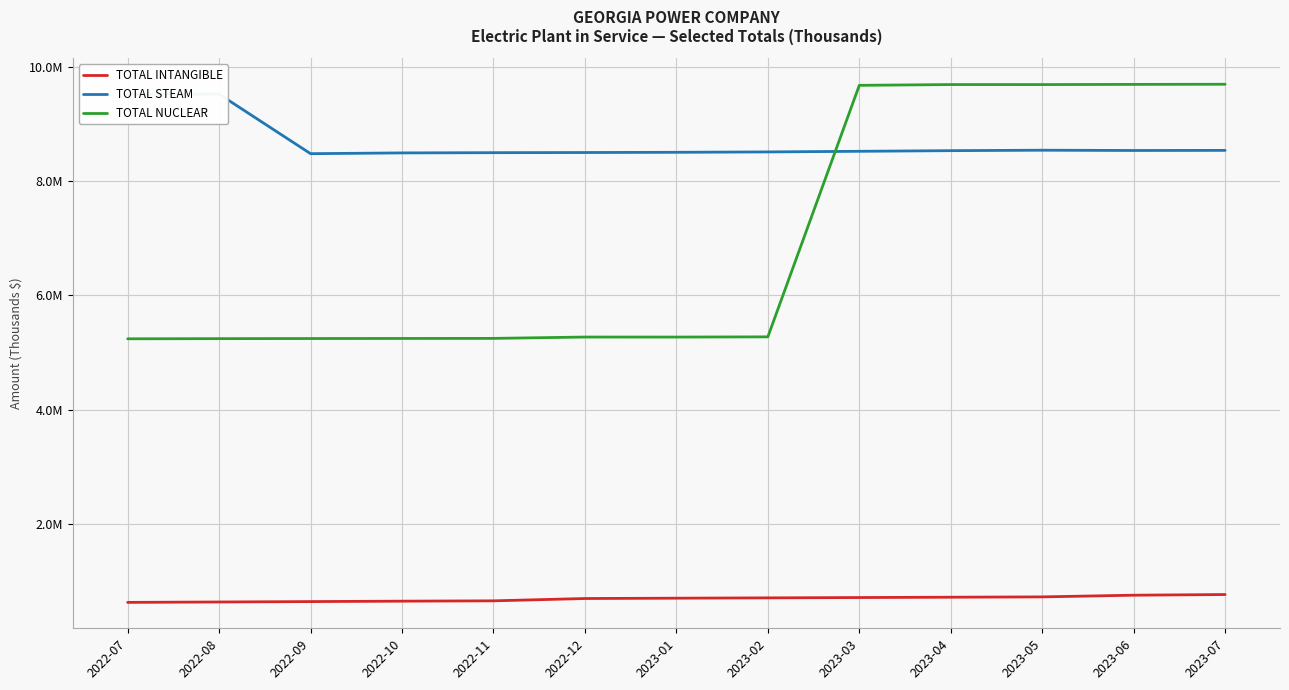

What value does the TOTAL INTANGIBLE series have at 2023-04?

718282.6